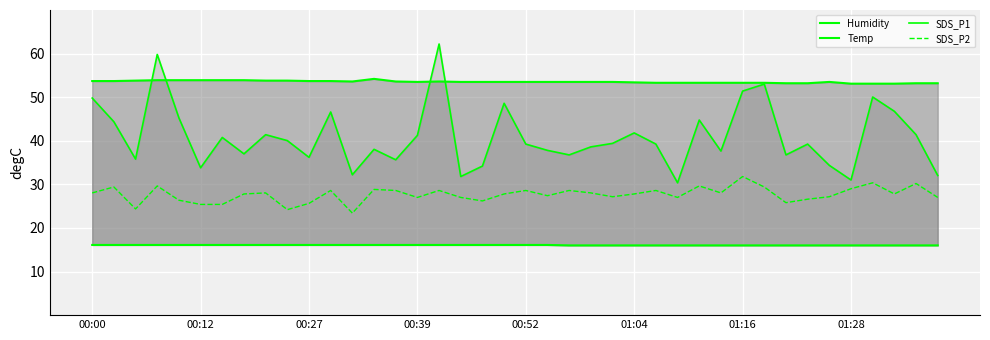

What is the lowest value of the SDS_P2 series?

23.4